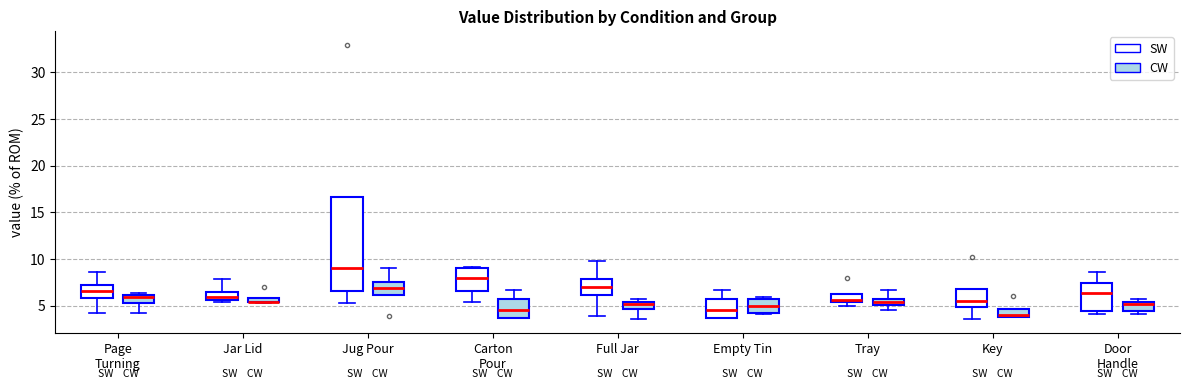

Which box is the tallest, from its lower edge to its upper edge?

Jug Pour (SW)